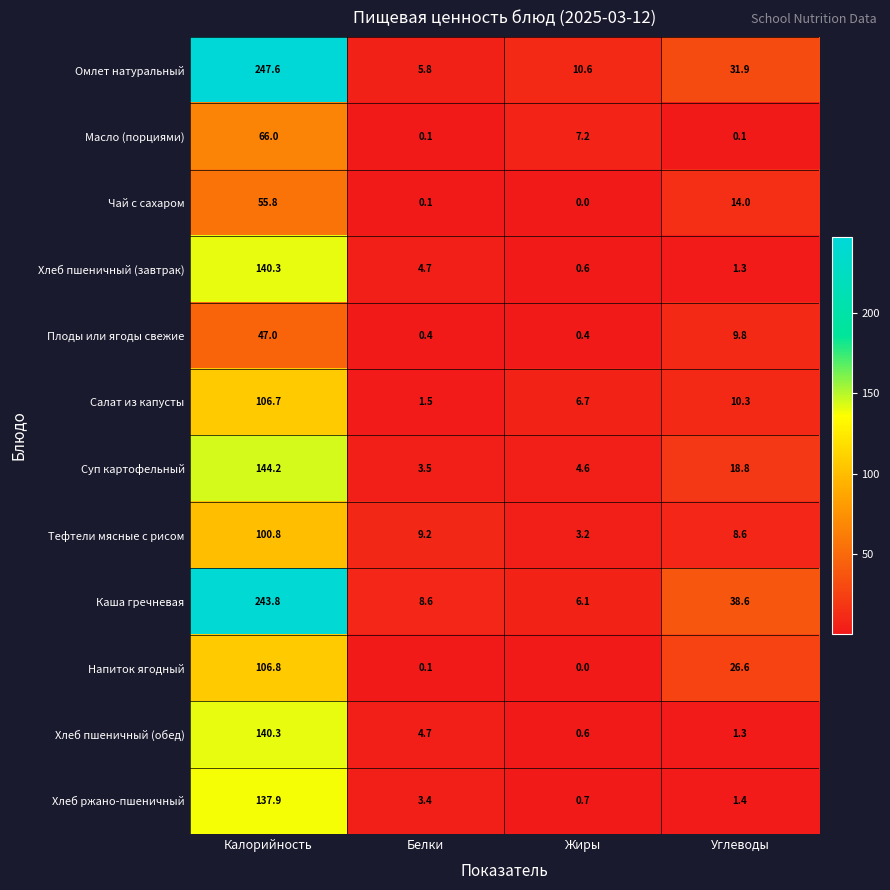

Which series changed the most between Калорийность and Углеводы?

Омлет натуральный